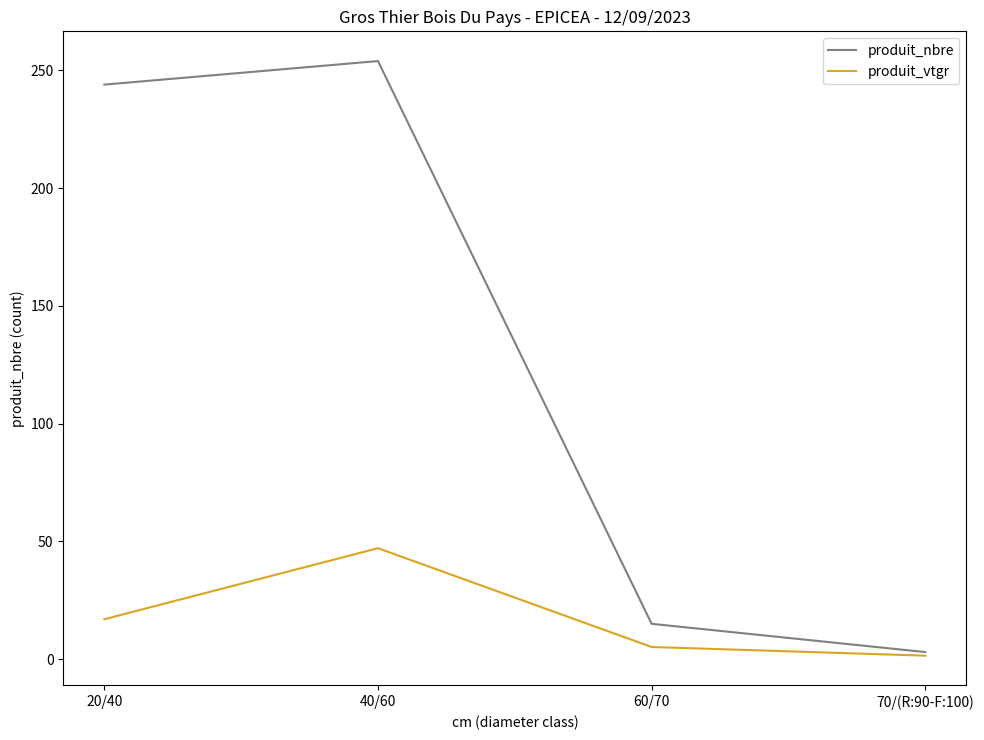

How many interior local peaks does the produit_vtgr series have?

1